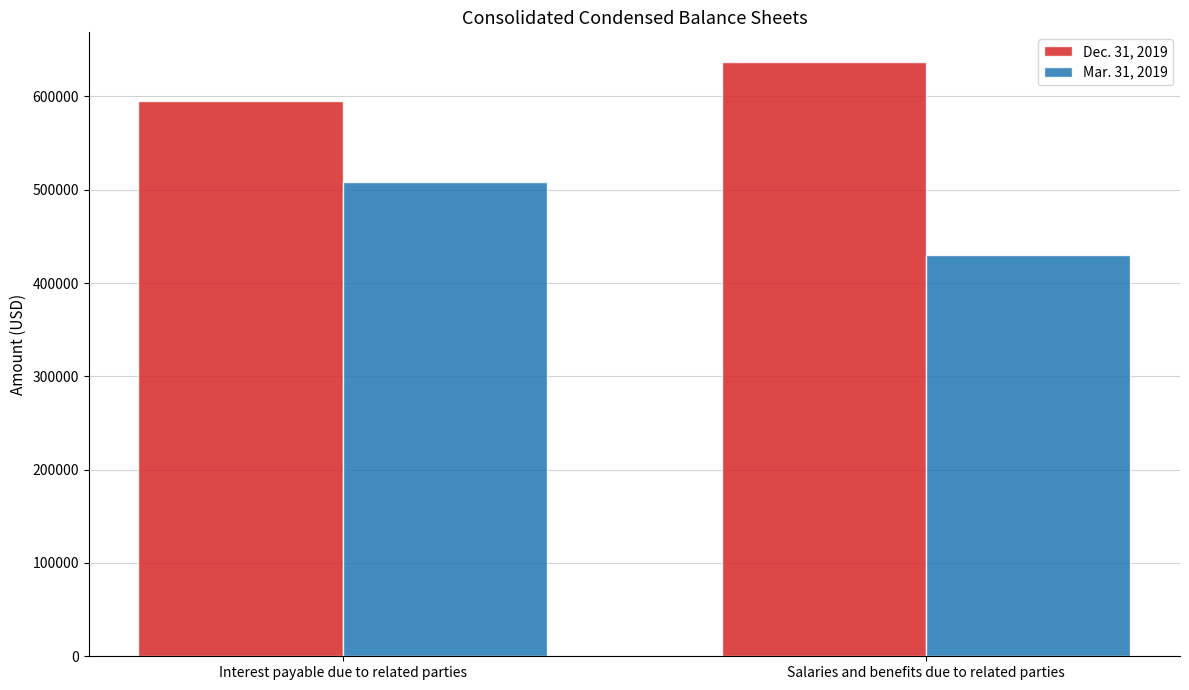

Count the number of categories in the chart.

2